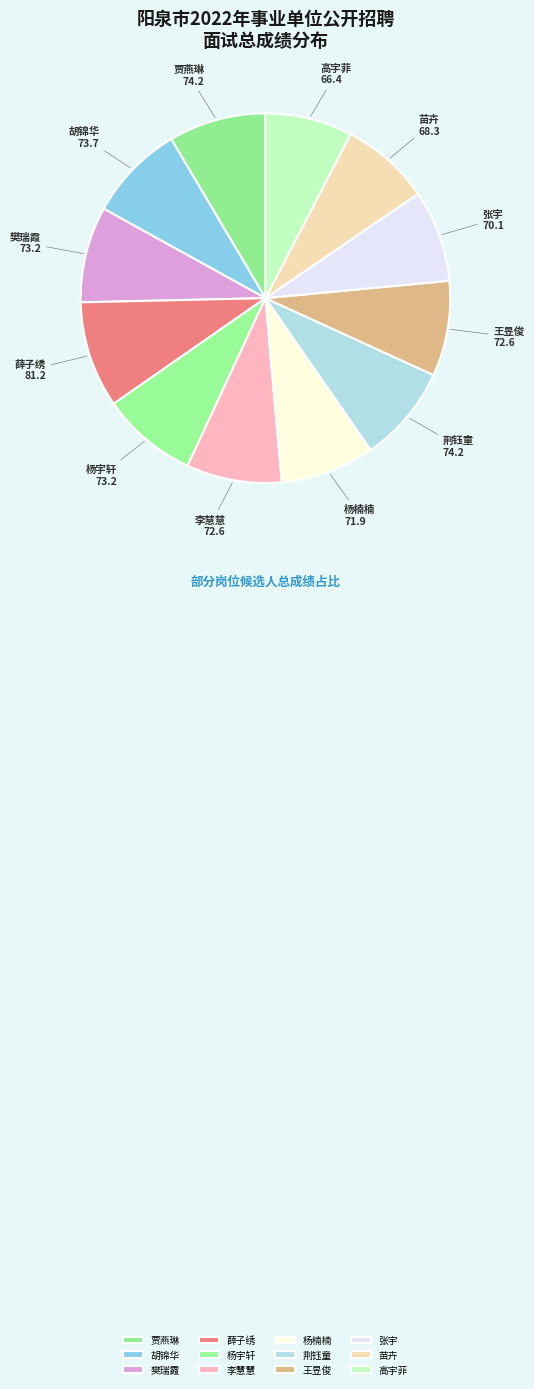

Does 高宇菲 account for over 50% of the chart?

No